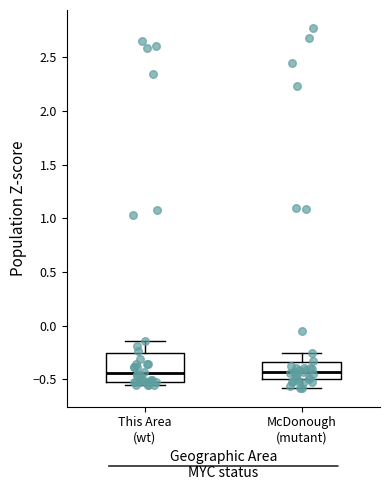

Comparing the boxes themselves (not the whiskers), which one is the tallest?

This Area (wt)